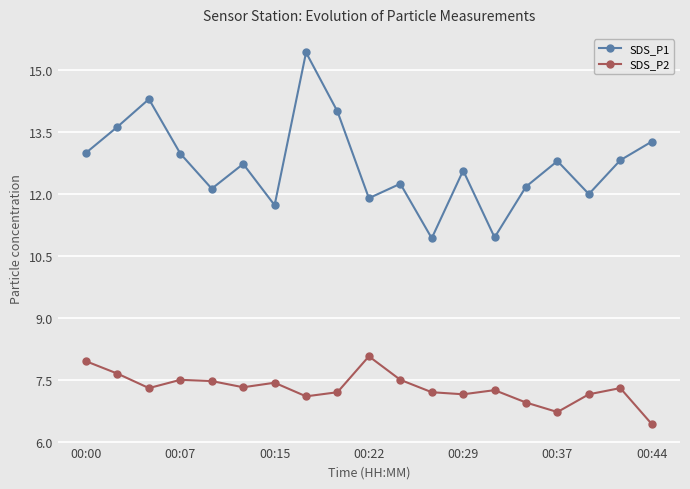

True or false: SDS_P1 and SDS_P2 cross at least once.

False